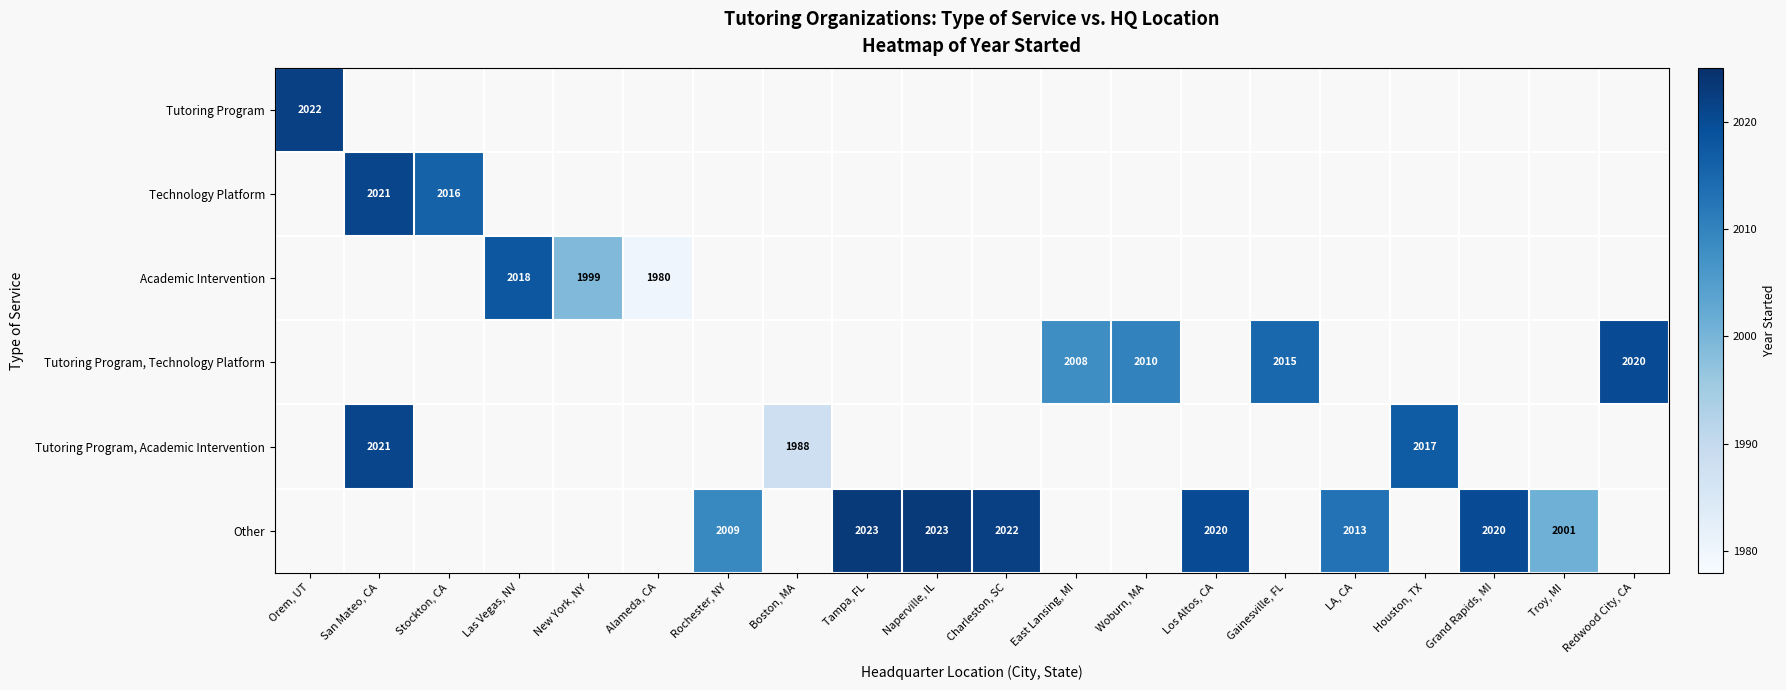

Is it true that Tutoring Program, Technology Platform equals 1079 at Redwood City, CA?

False